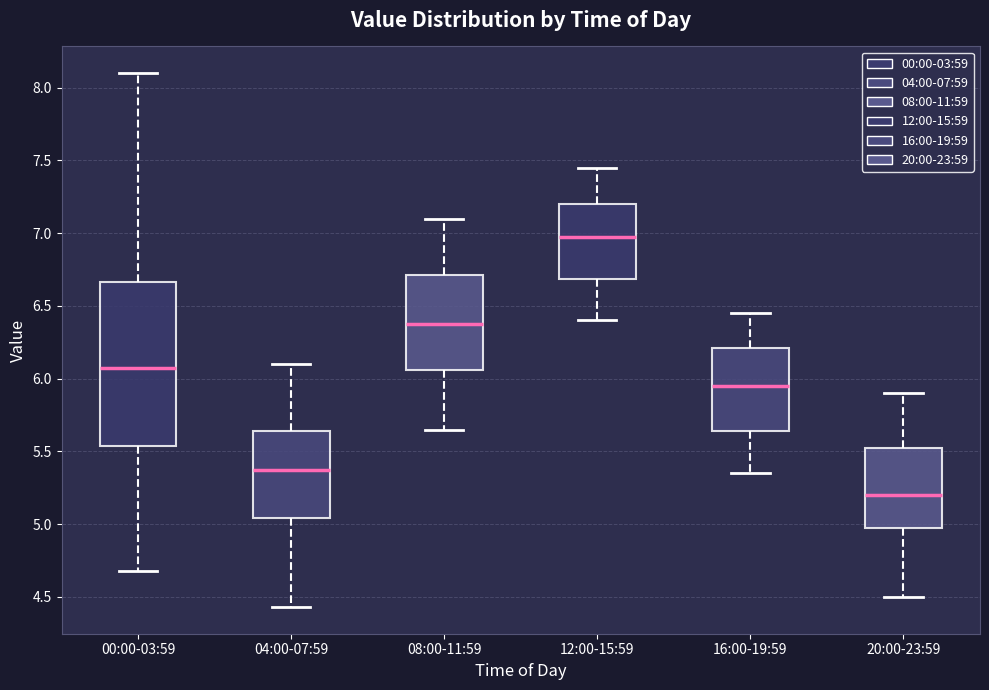

Where does the upper whisker of the box for 04:00-07:59 end on the y-axis? The values are not printed on the chart, so give them approximately, as read against the axis.

6.10